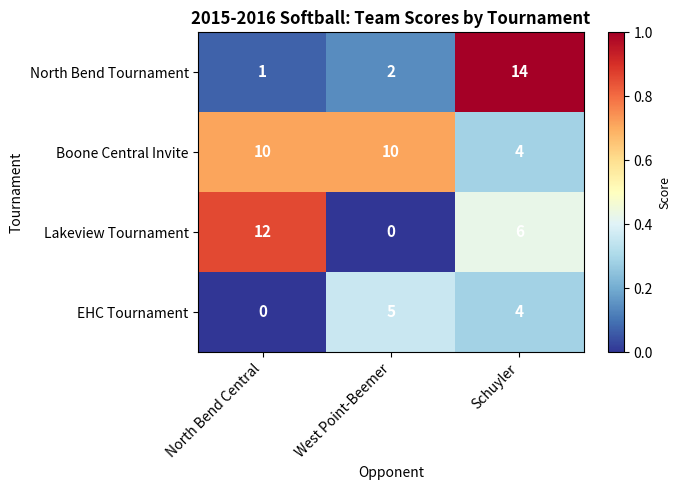

What is the difference between the maximum and minimum values in the Boone Central Invite series?

6